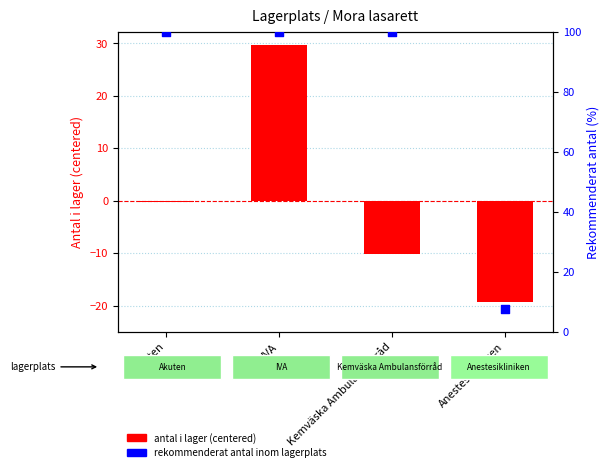

Which series contains the lowest Y value?

antal i lager